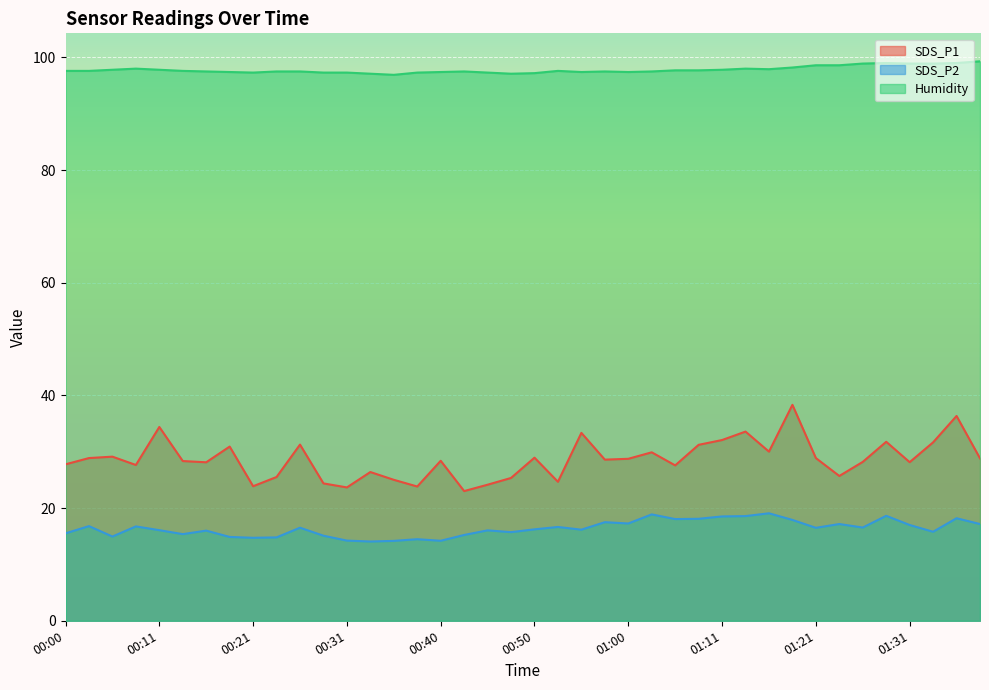

Reading right to left, list all the values displayed in this chart.

SDS_P1: 01:38=28.8	01:36=36.4	01:33=31.7	01:31=28.1	01:28=31.8	01:26=28.2	01:24=25.7	01:21=28.9	01:19=38.3	01:16=30.0	01:13=33.6	01:11=32.1	01:08=31.2	01:06=27.6	01:03=29.9	01:00=28.8	00:58=28.6	00:55=33.4	00:53=24.7	00:50=28.9	00:48=25.4	00:45=24.1	00:43=23.0	00:40=28.4	00:38=23.8	00:36=25.0	00:33=26.4	00:31=23.7	00:28=24.4	00:26=31.3	00:23=25.5	00:21=23.9	00:18=30.9	00:16=28.1	00:13=28.4	00:11=34.4	00:08=27.6	00:05=29.1	00:03=28.9	00:00=27.8
SDS_P2: 01:38=17.2	01:36=18.2	01:33=15.8	01:31=17.0	01:28=18.6	01:26=16.6	01:24=17.2	01:21=16.5	01:19=17.9	01:16=19.1	01:13=18.6	01:11=18.5	01:08=18.1	01:06=18.1	01:03=18.9	01:00=17.3	00:58=17.5	00:55=16.2	00:53=16.6	00:50=16.2	00:48=15.7	00:45=16.1	00:43=15.2	00:40=14.2	00:38=14.5	00:36=14.2	00:33=14.1	00:31=14.2	00:28=15.1	00:26=16.5	00:23=14.8	00:21=14.7	00:18=14.9	00:16=16.0	00:13=15.4	00:11=16.1	00:08=16.8	00:05=14.9	00:03=16.8	00:00=15.5
Humidity: 01:38=99.3	01:36=99.0	01:33=98.9	01:31=98.9	01:28=99.0	01:26=98.9	01:24=98.6	01:21=98.6	01:19=98.2	01:16=97.9	01:13=98.0	01:11=97.8	01:08=97.7	01:06=97.7	01:03=97.5	01:00=97.4	00:58=97.5	00:55=97.4	00:53=97.6	00:50=97.2	00:48=97.1	00:45=97.3	00:43=97.5	00:40=97.4	00:38=97.3	00:36=96.9	00:33=97.1	00:31=97.3	00:28=97.3	00:26=97.5	00:23=97.5	00:21=97.3	00:18=97.4	00:16=97.5	00:13=97.6	00:11=97.8	00:08=98.0	00:05=97.8	00:03=97.6	00:00=97.6